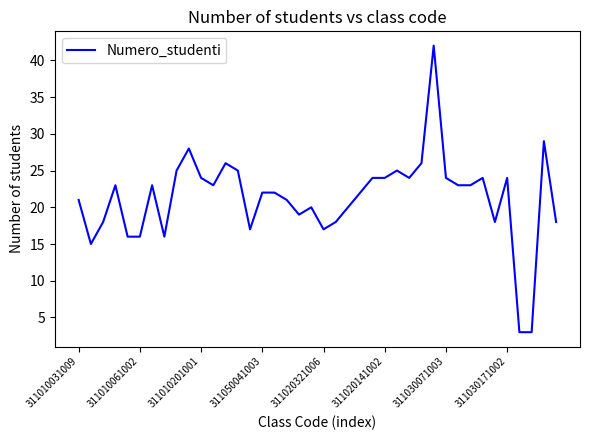

Reading right to left, list all the values displayed in this chart.

18	29	3	3	24	18	24	23	23	24	42	26	24	25	24	24	22	20	18	17	20	19	21	22	22	17	25	26	23	24	28	25	16	23	16	16	23	18	15	21